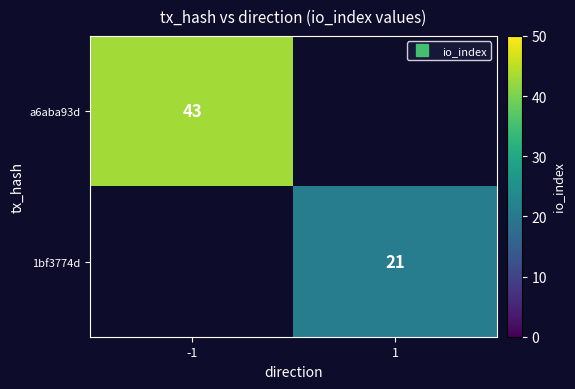

The value of a6aba93d at -1 is 43.0. True or false?

True